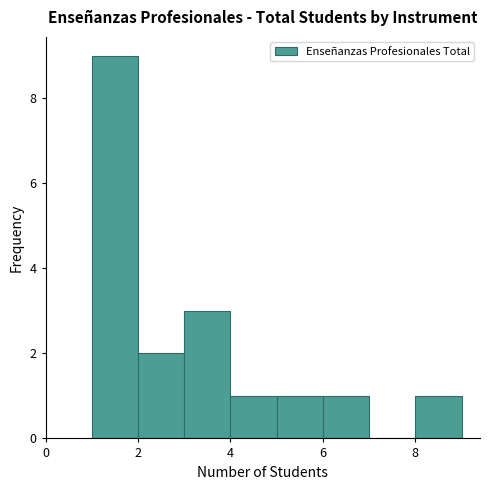

What is the height of the bar covering 6 to 7 on the x-axis? The values are not printed on the chart, so give them approximately, as read against the axis.

1